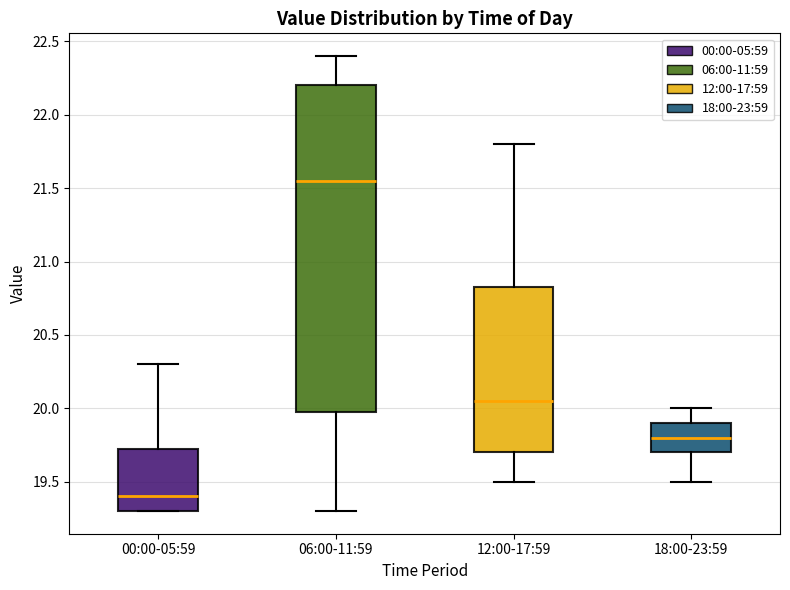

Reading left to right, transcribe this box plot: for each box, give where its median line is, the range the box spans, and where its two whiskers end, as read against the y-axis. The values are not printed on the chart, so give them approximately, as read against the axis.

00:00-05:59: median 19.40, box 19.30 to 19.75, whiskers 19.30 to 20.30
06:00-11:59: median 21.55, box 20.00 to 22.20, whiskers 19.30 to 22.40
12:00-17:59: median 20.05, box 19.70 to 20.85, whiskers 19.50 to 21.80
18:00-23:59: median 19.80, box 19.70 to 19.90, whiskers 19.50 to 20.00